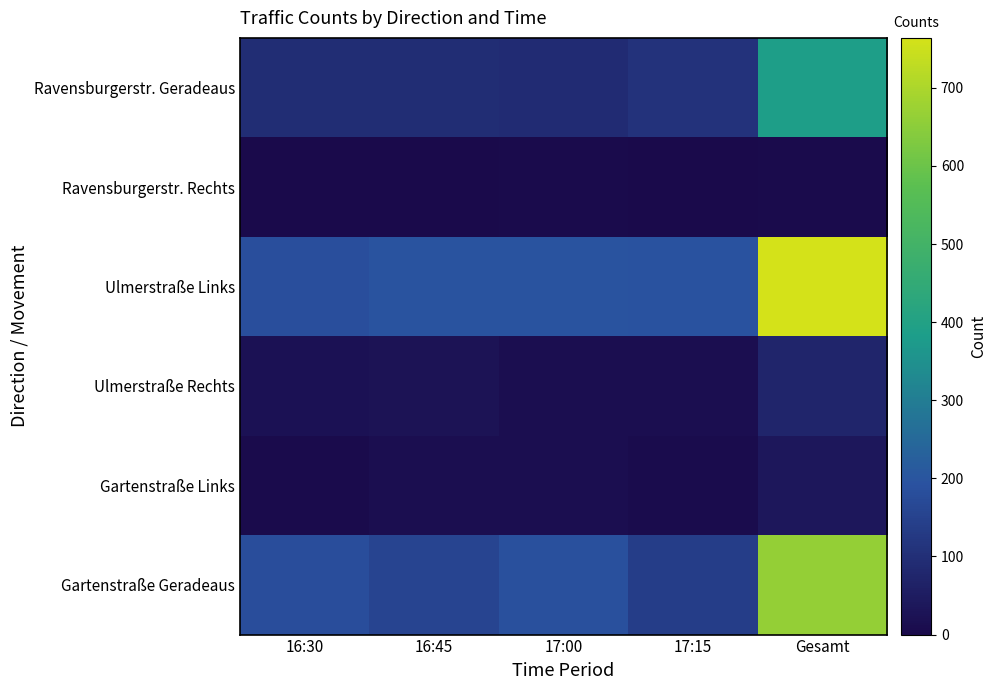

What is the difference between the second highest and second lowest values in the Ulmerstraße Links series?

4